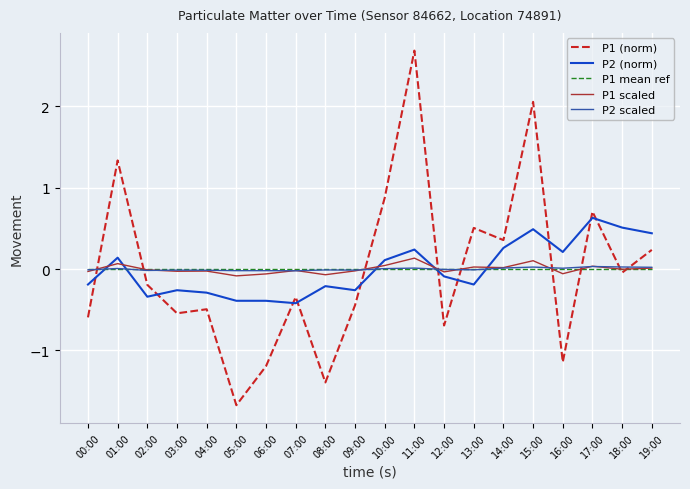

What is the smallest value displayed?

-1.7